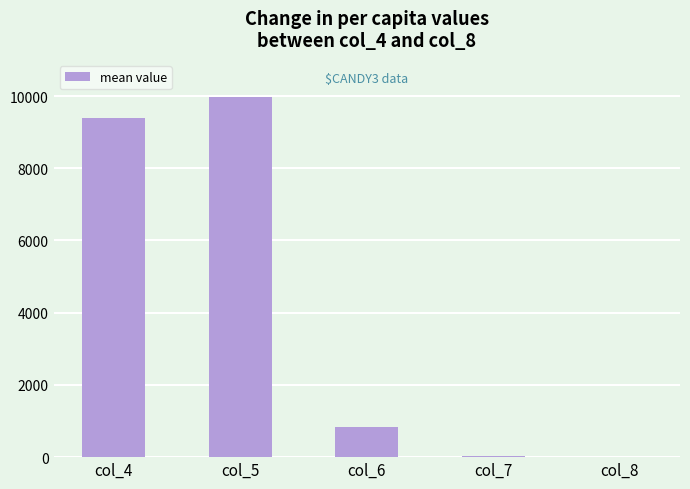

Is it true that the value at col_5 is 9979.5?

True